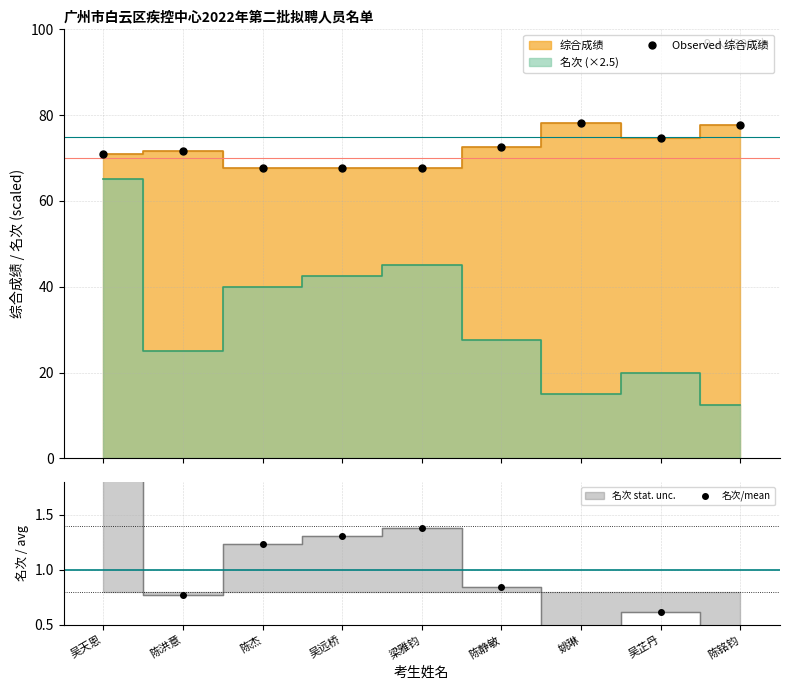

What is the maximum value for Observed 综合成绩?

78.1